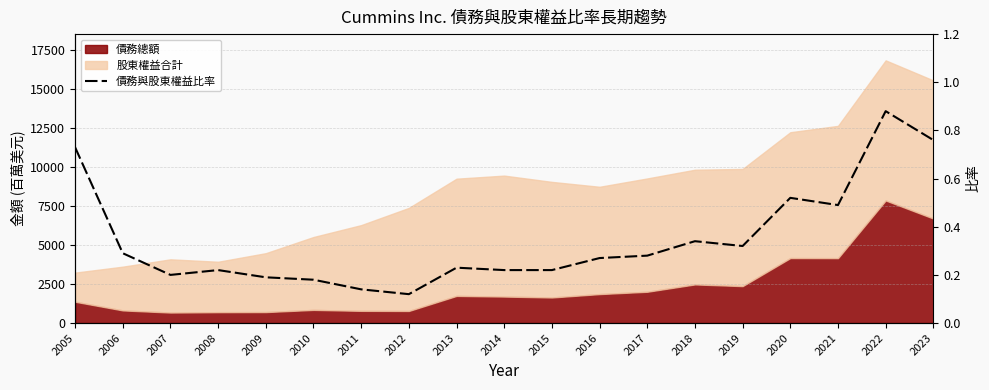

What is the change in value from 2014 to 2017?

+0.1